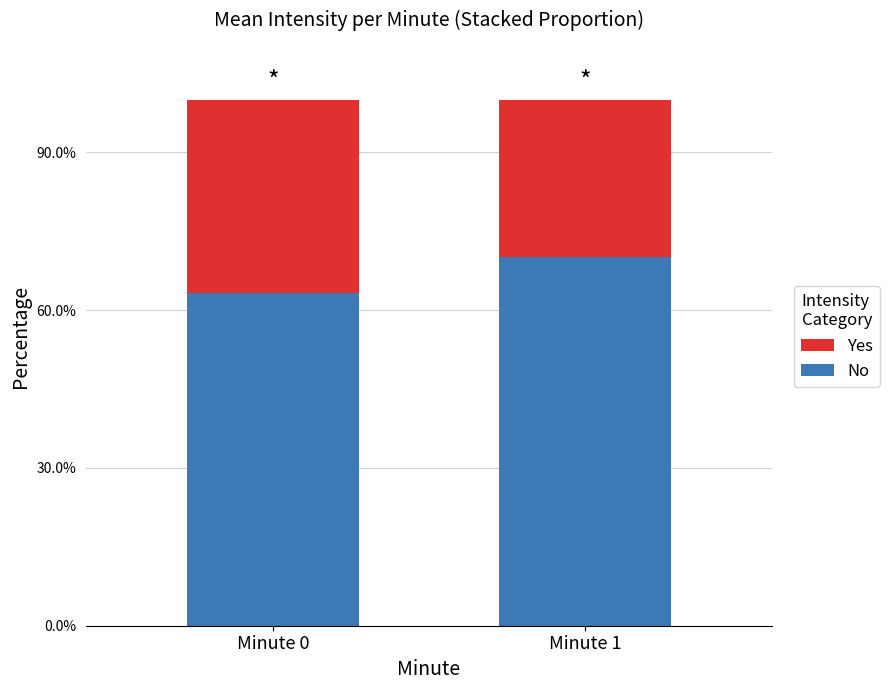

What are all the series names shown in the legend?

Yes, No